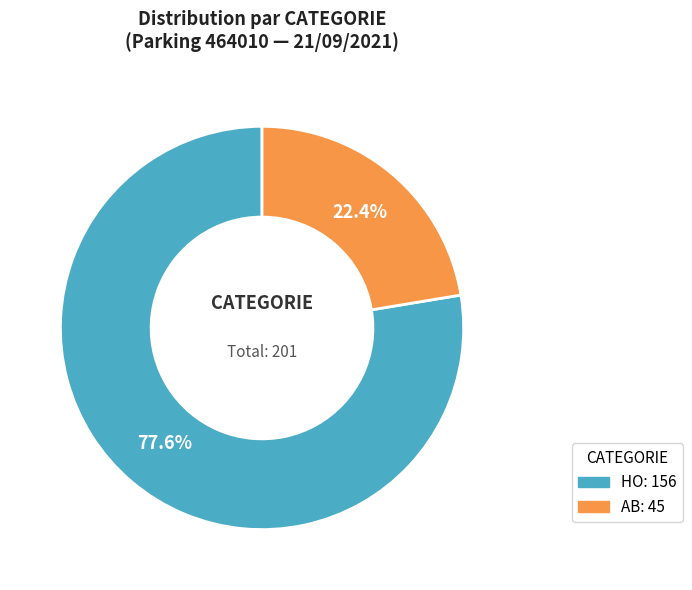

What percentage is the HO slice, to the nearest percent?

78%